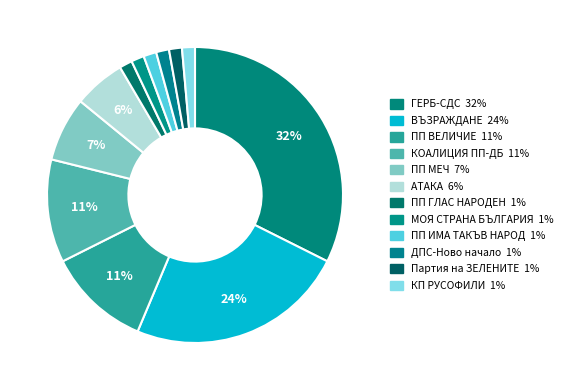

Count the number of slices in the pie.

12